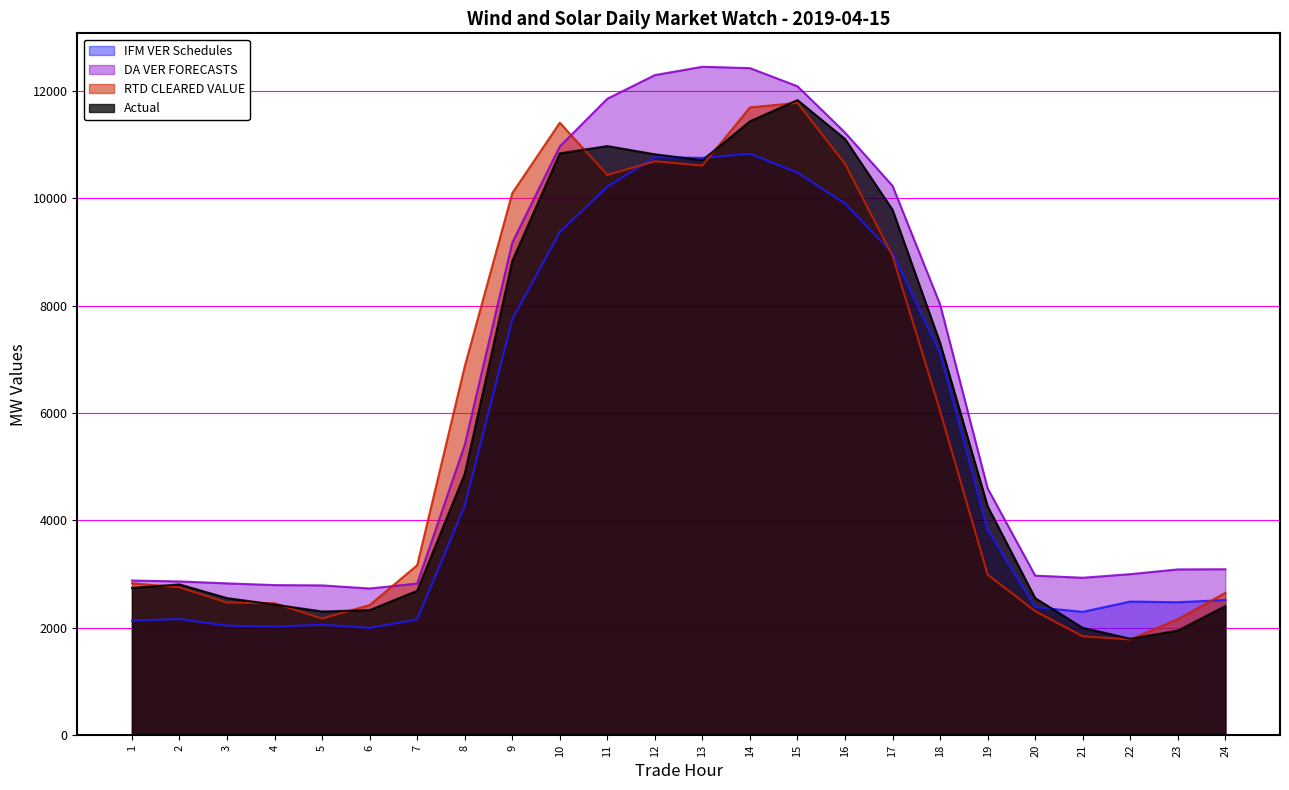

At which category does Actual reach its first local valley?

5